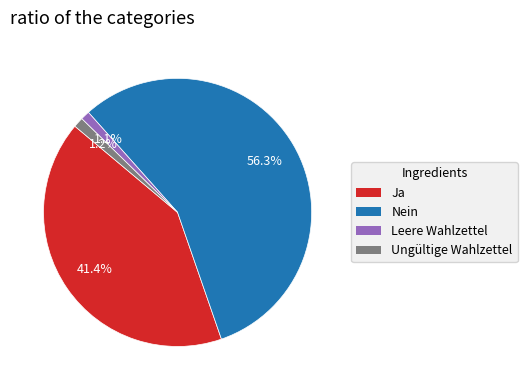

Which has a higher value, Ja or Nein?

Nein